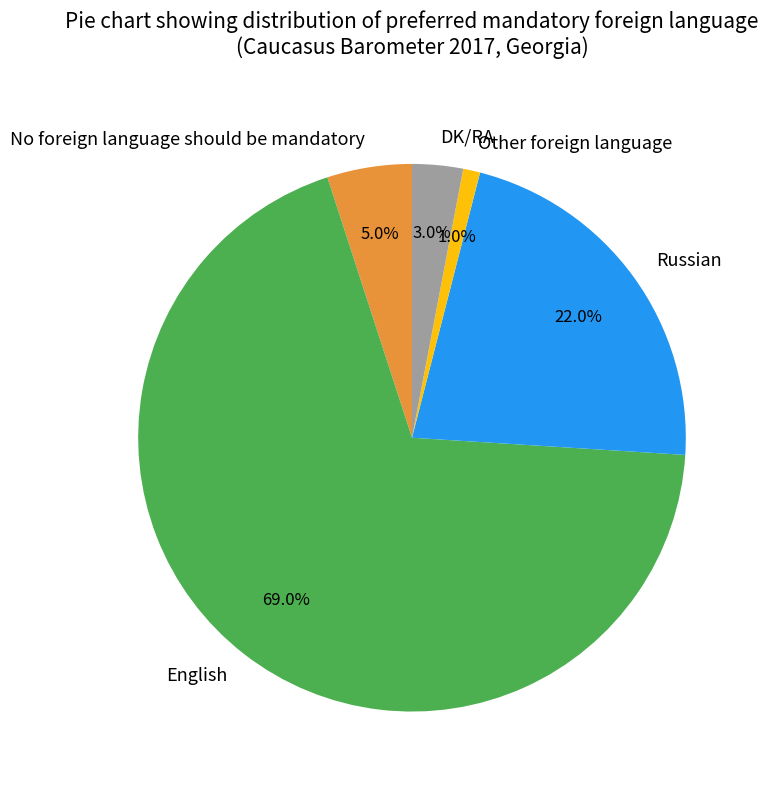

How many segments does this pie chart have?

5